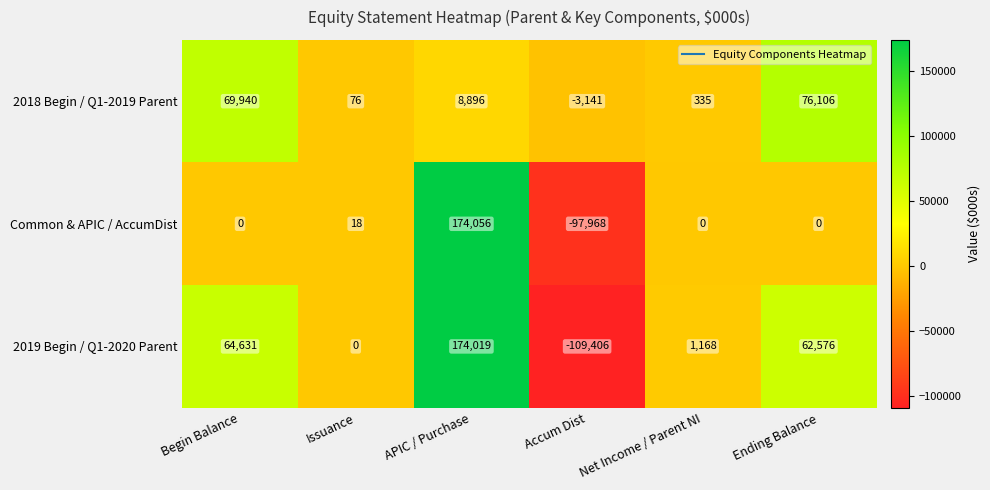

What is the average value of the Common & APIC / AccumDist series?

12684